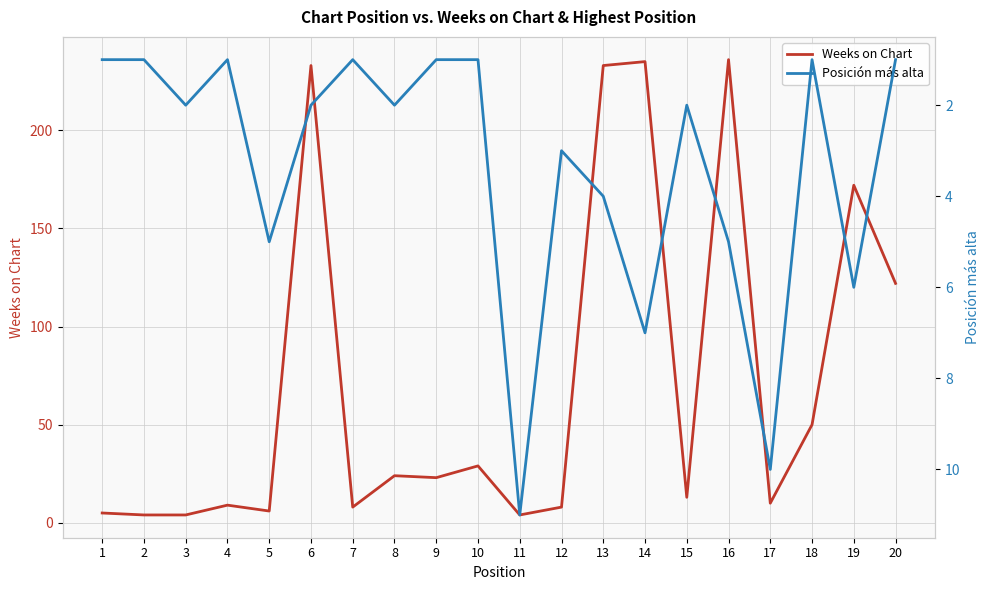

At which label does Posición más alta reach its minimum?

1